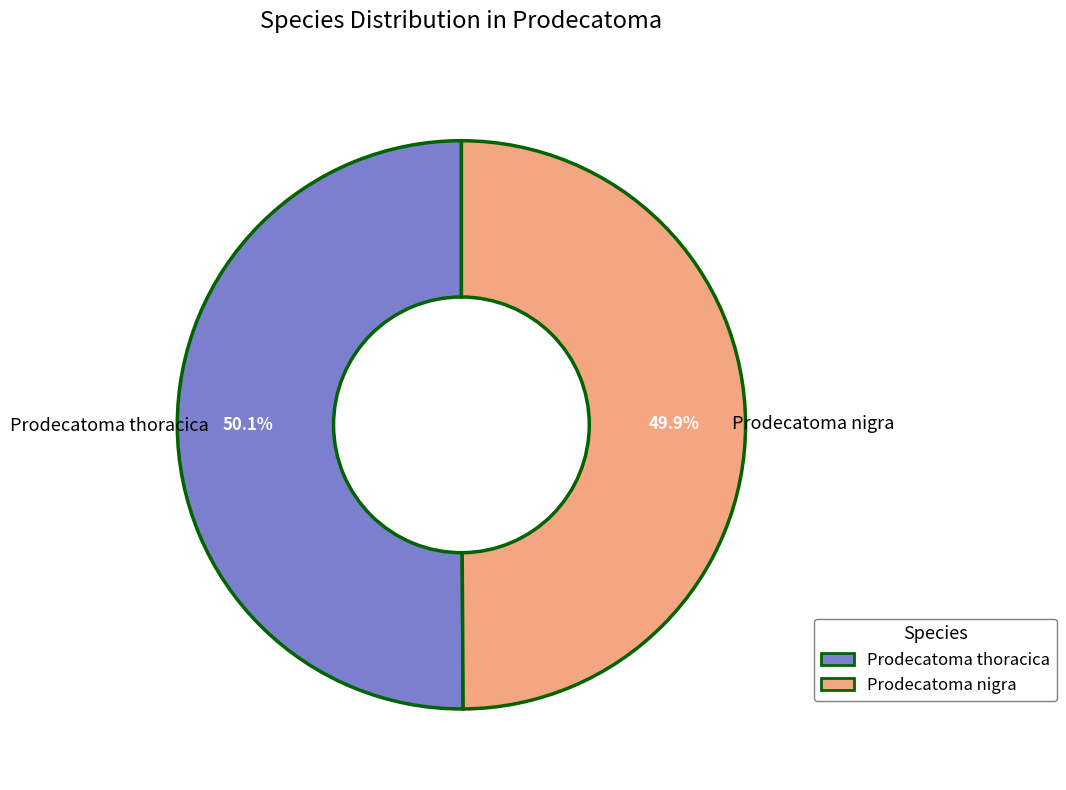

Approximately how many times larger is the value at Prodecatoma nigra compared to Prodecatoma thoracica?

1.0